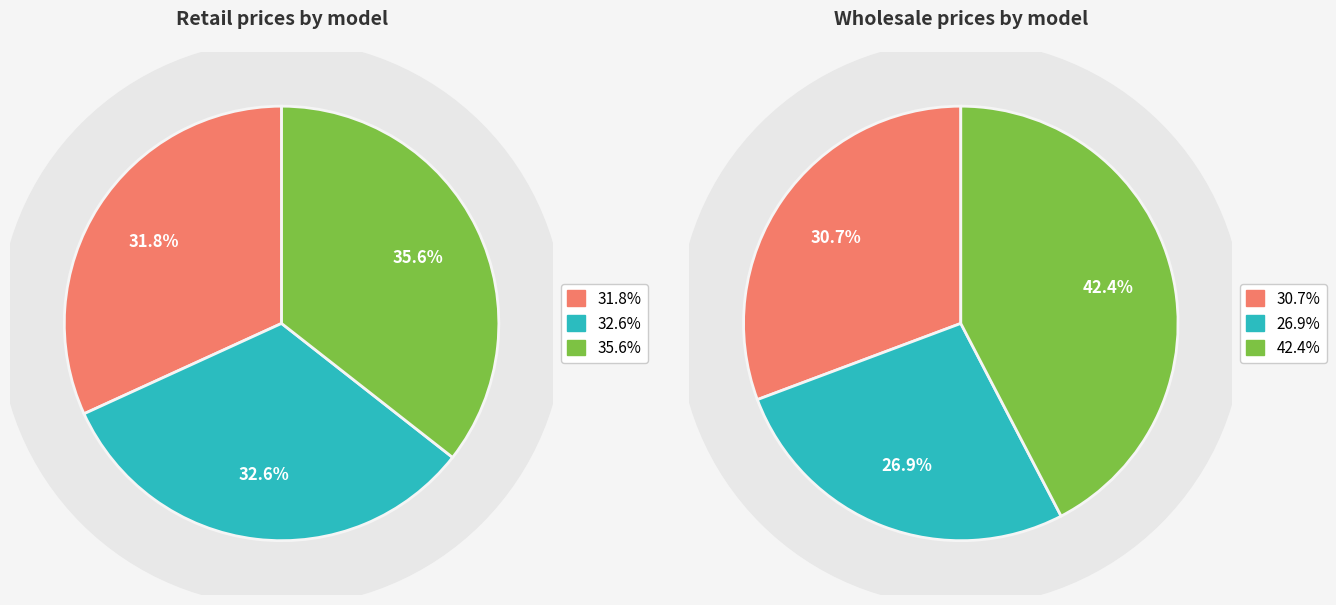

True or false: 90 accounts for 1% of the total.

False